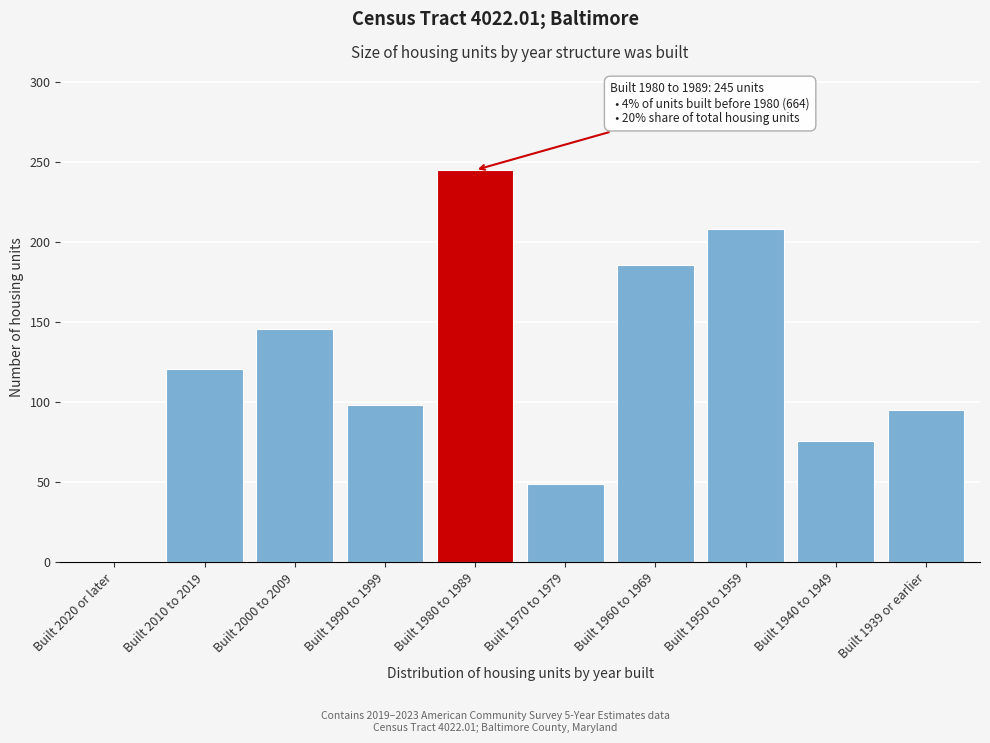

Reading right to left, what are all the values shown in this chart?

Built 1939 or earlier=95	Built 1940 to 1949=76	Built 1950 to 1959=208	Built 1960 to 1969=186	Built 1970 to 1979=49	Built 1980 to 1989=245	Built 1990 to 1999=98	Built 2000 to 2009=146	Built 2010 to 2019=121	Built 2020 or later=0